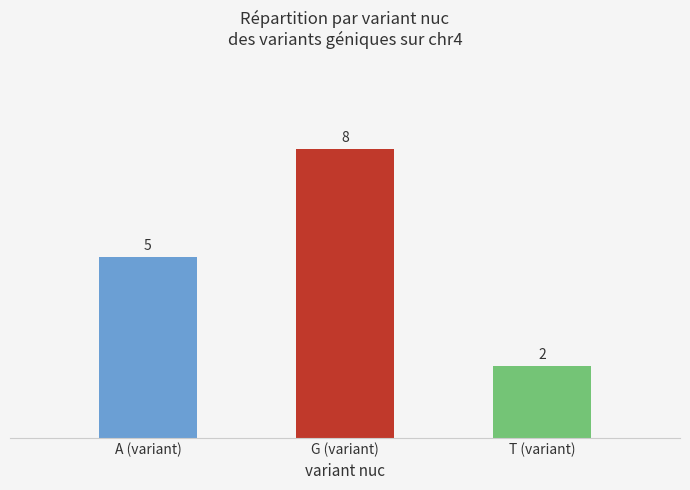

Rank the categories by value from lowest to highest.

T (variant), A (variant), G (variant)